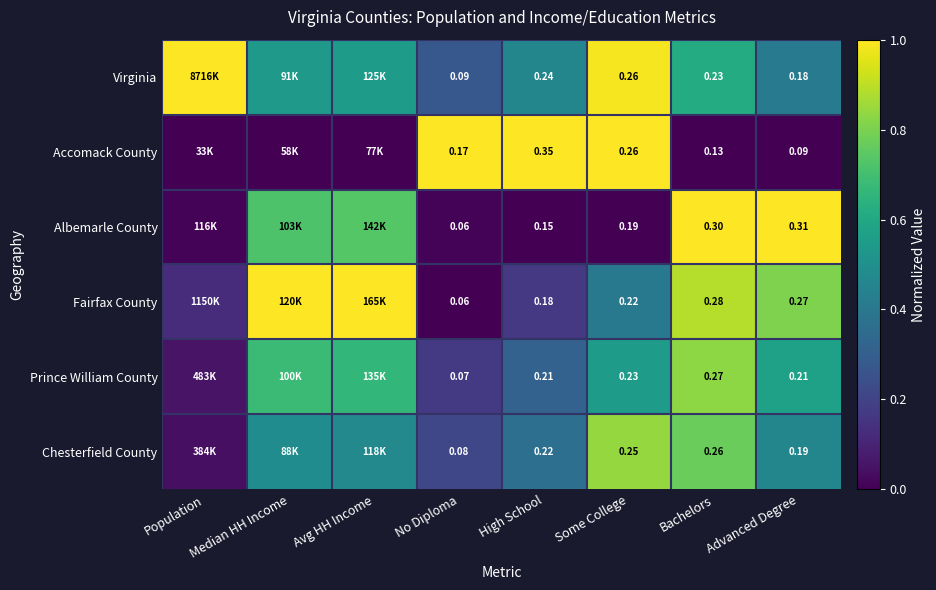

At Advanced Degree, list the series in order from largest to smallest.

Albemarle County, Fairfax County, Prince William County, Chesterfield County, Virginia, Accomack County